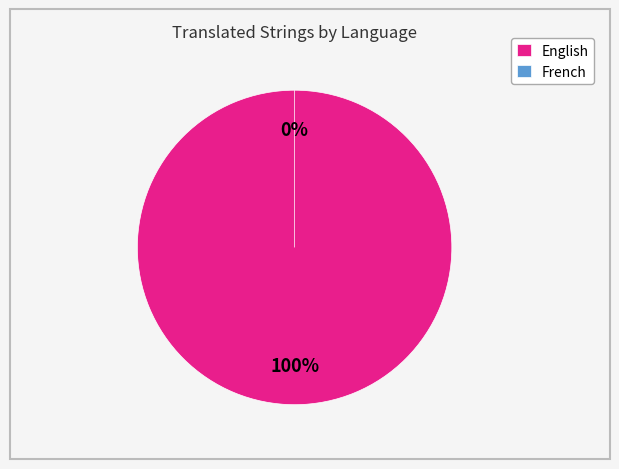

To the nearest percent, what is the combined percentage of English and French?

100%